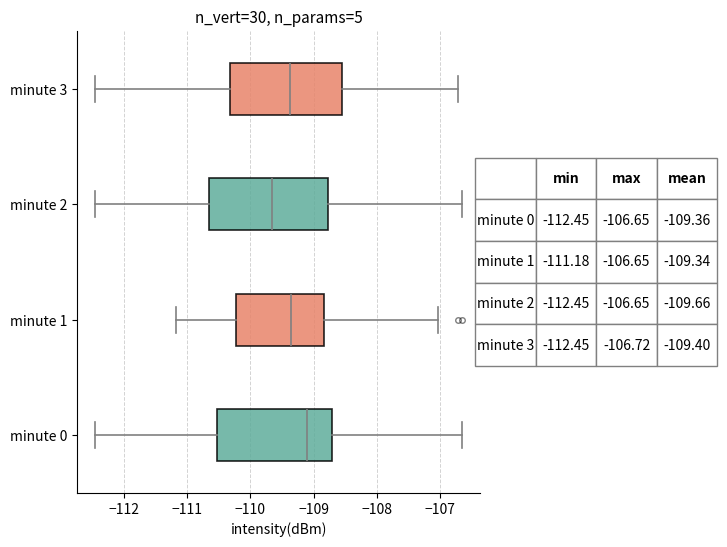

Reading bottom to top, read every box against the x-axis: the position of its median line, the range the box covers, and the ends of its whiskers. The values are not printed on the chart, so give them approximately, as read against the axis.

minute 0: median -109.1, box -110.5 to -108.7, whiskers -112.4 to -106.7
minute 1: median -109.4, box -110.2 to -108.8, whiskers -111.2 to -107.0
minute 2: median -109.7, box -110.7 to -108.8, whiskers -112.4 to -106.7
minute 3: median -109.4, box -110.3 to -108.5, whiskers -112.4 to -106.7